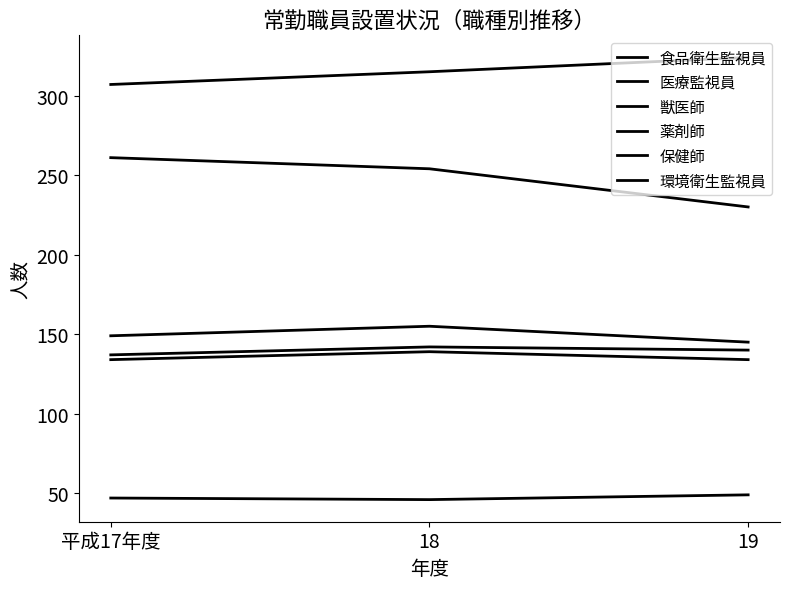

Between 平成17年度 and 19, which is larger?

19